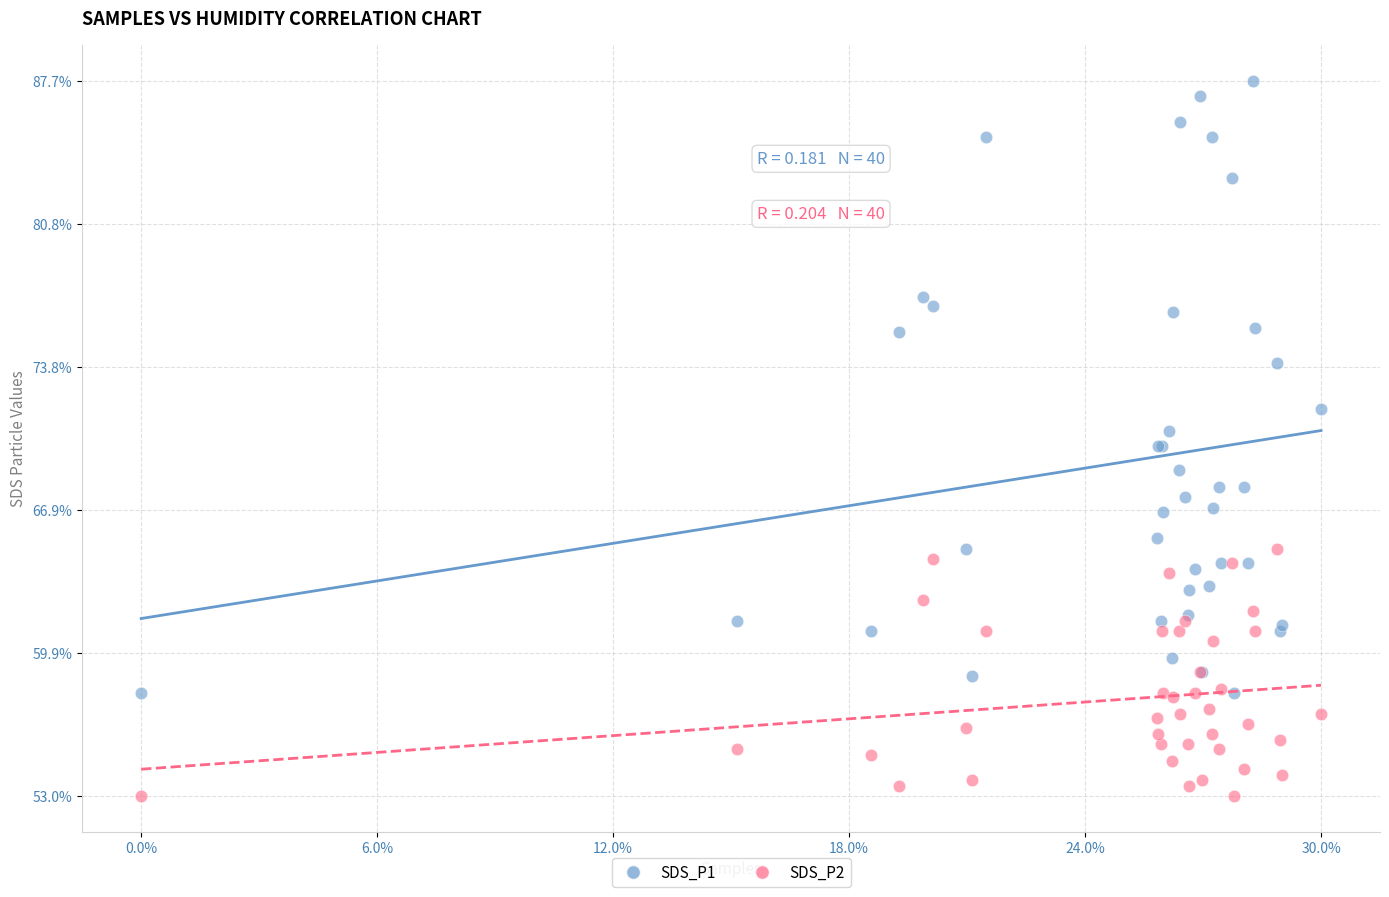

Which series reaches the minimum Y coordinate?

SDS_P2